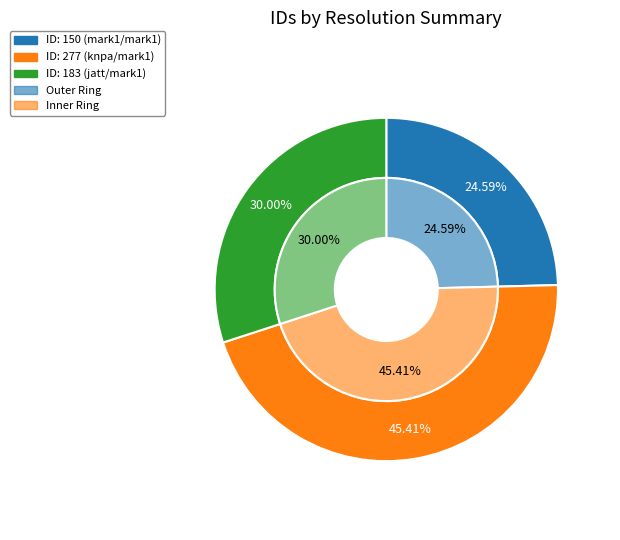

Between 0 and 2, which series saw the biggest shift?

outer